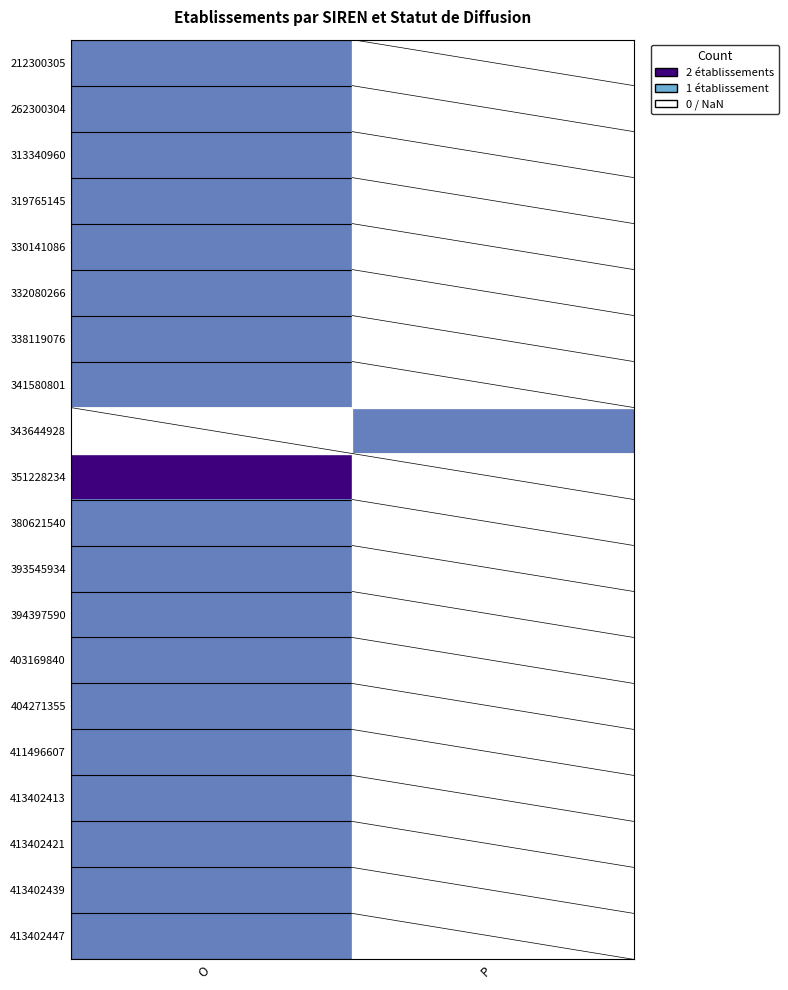

Where is 404271355 nearest to the value 1?

O